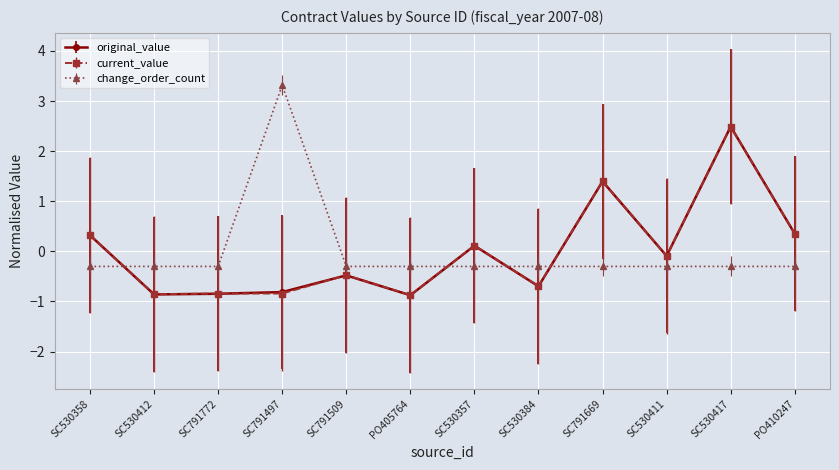

What is the difference between the highest and lowest values at SC530417?

2.8